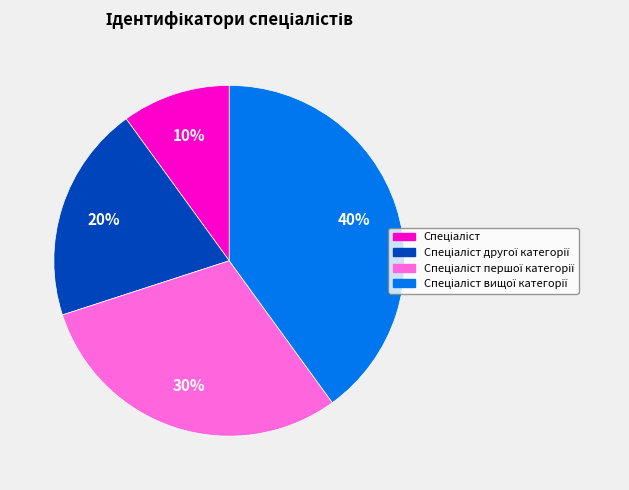

To the nearest percent, what is the difference between the largest and smallest slice percentages?

30%